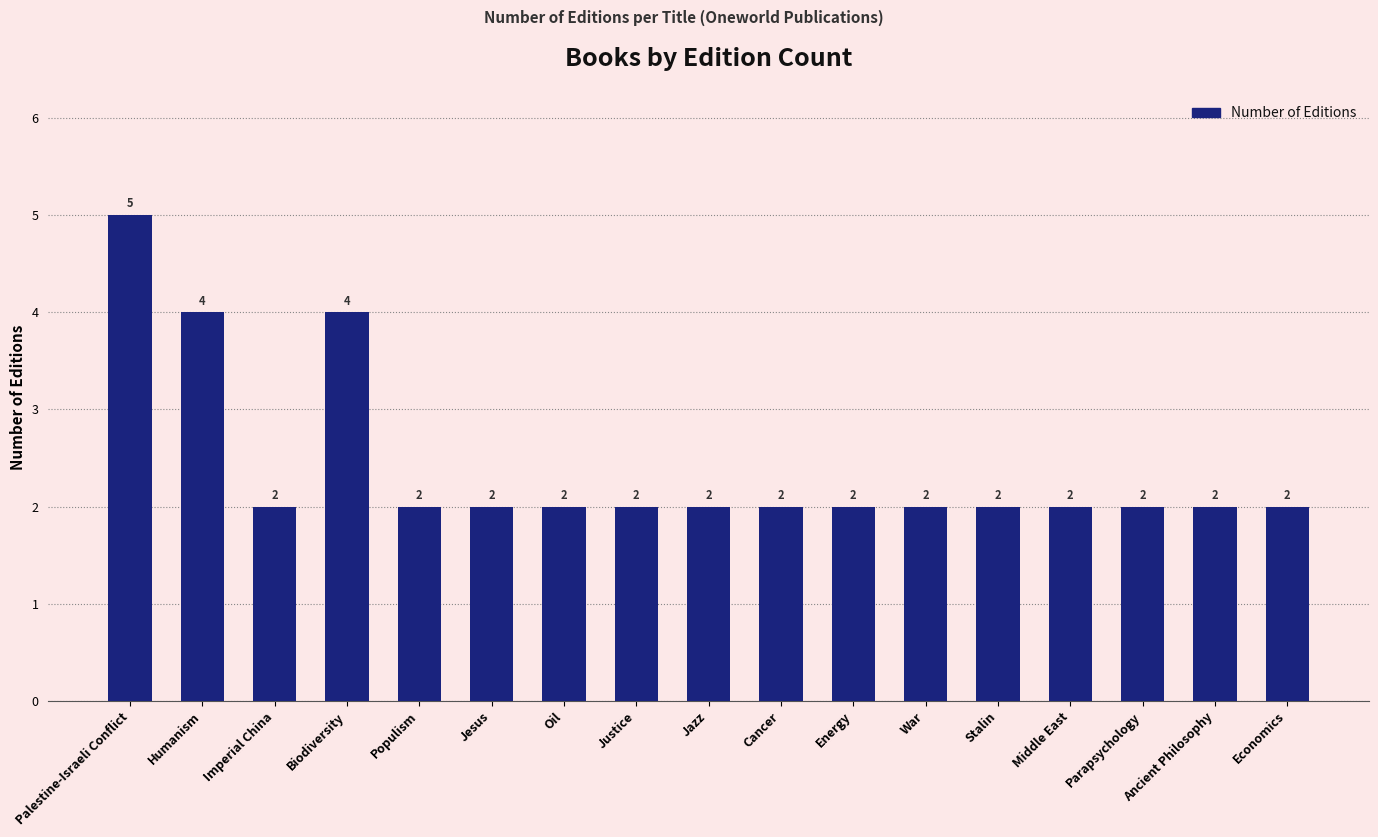

What position from the left is Populism?

5